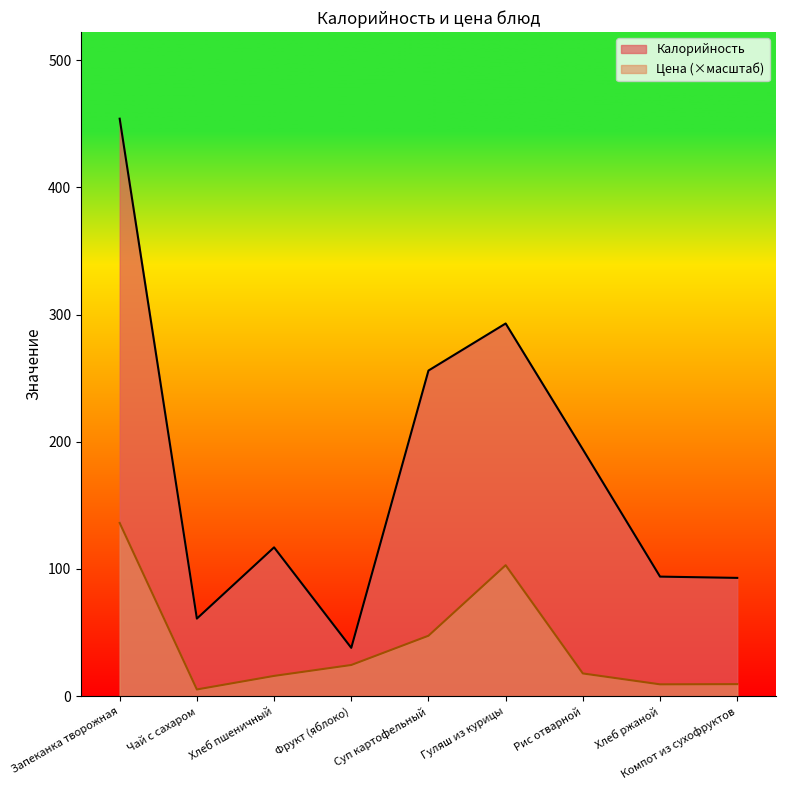

What is the sum of the Цена values at Рис отварной and Хлеб ржаной?

27.2